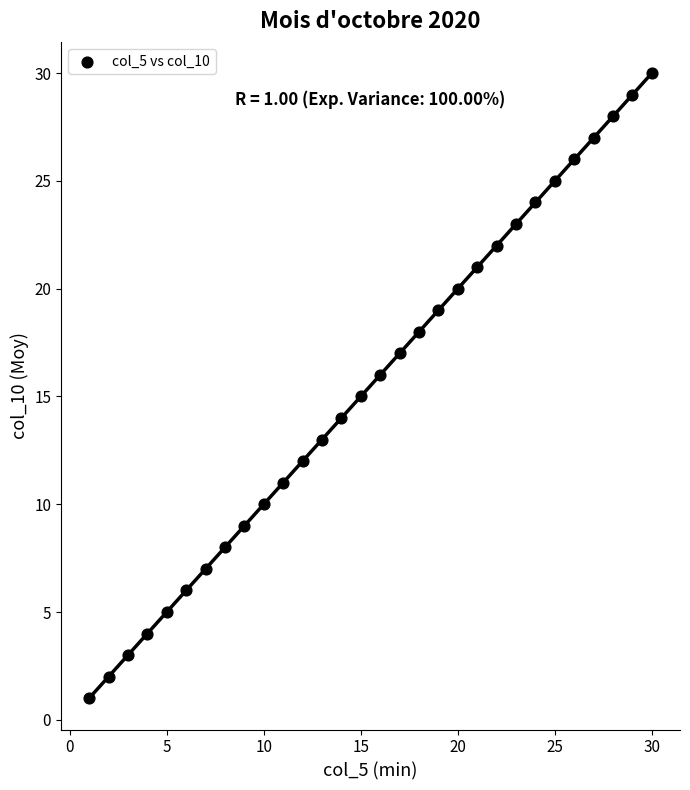

What is the range of Y values (max minus min)?

29